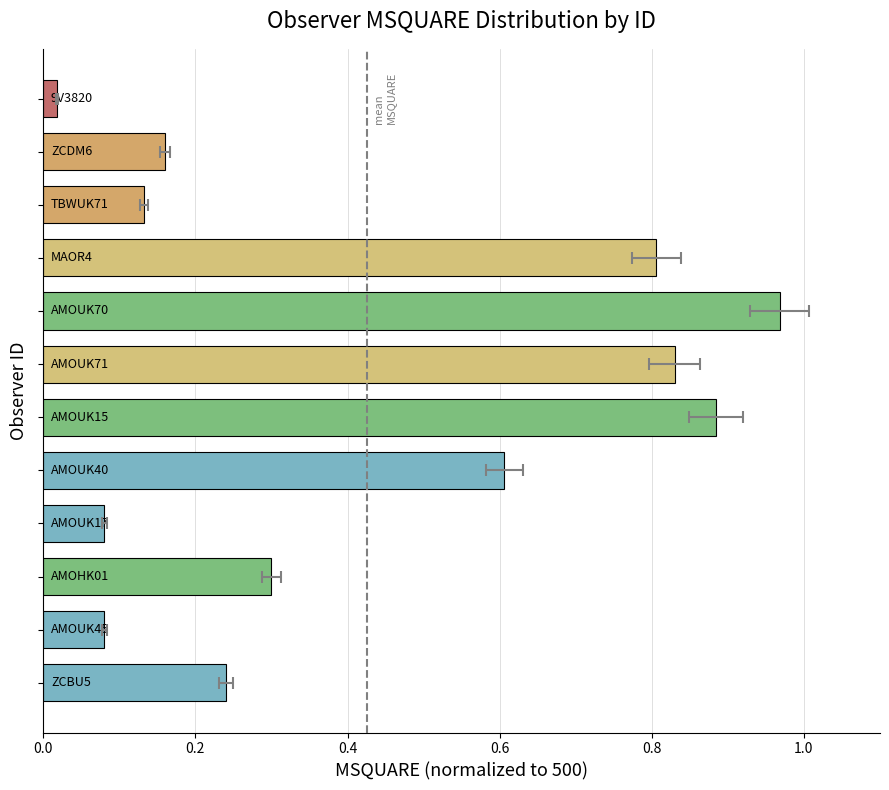

What is the average value?

0.4